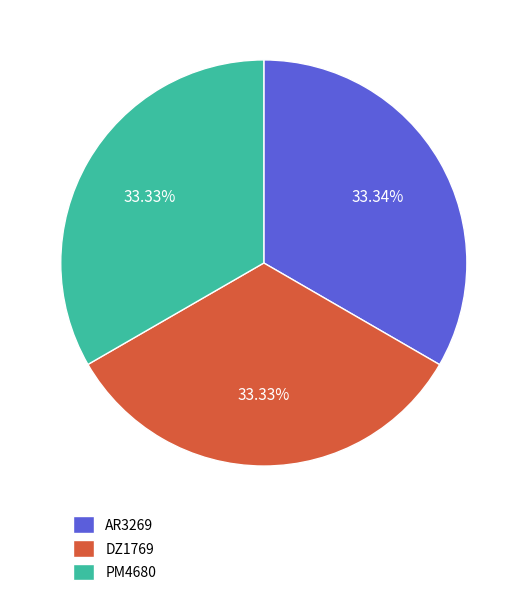

To the nearest percent, what is the combined percentage of PM4680 and DZ1769?

67%